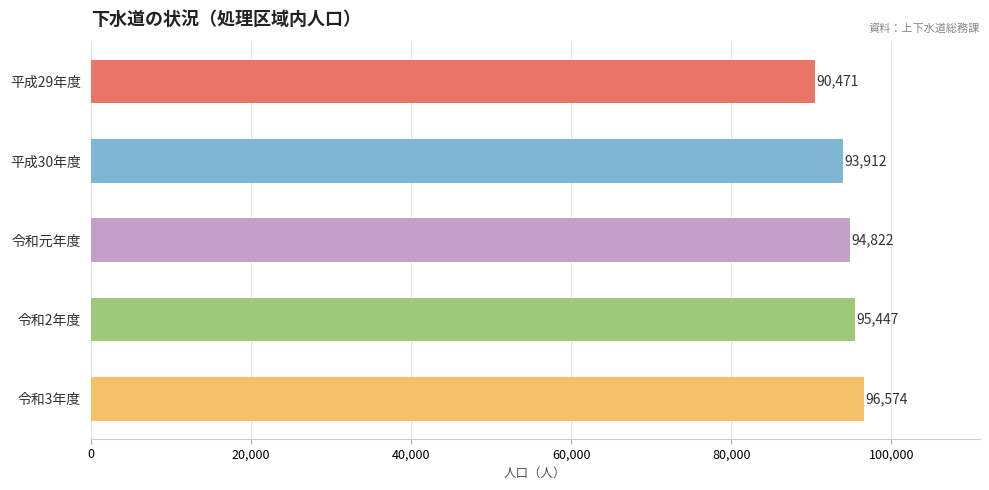

What is the smallest value displayed?

90471